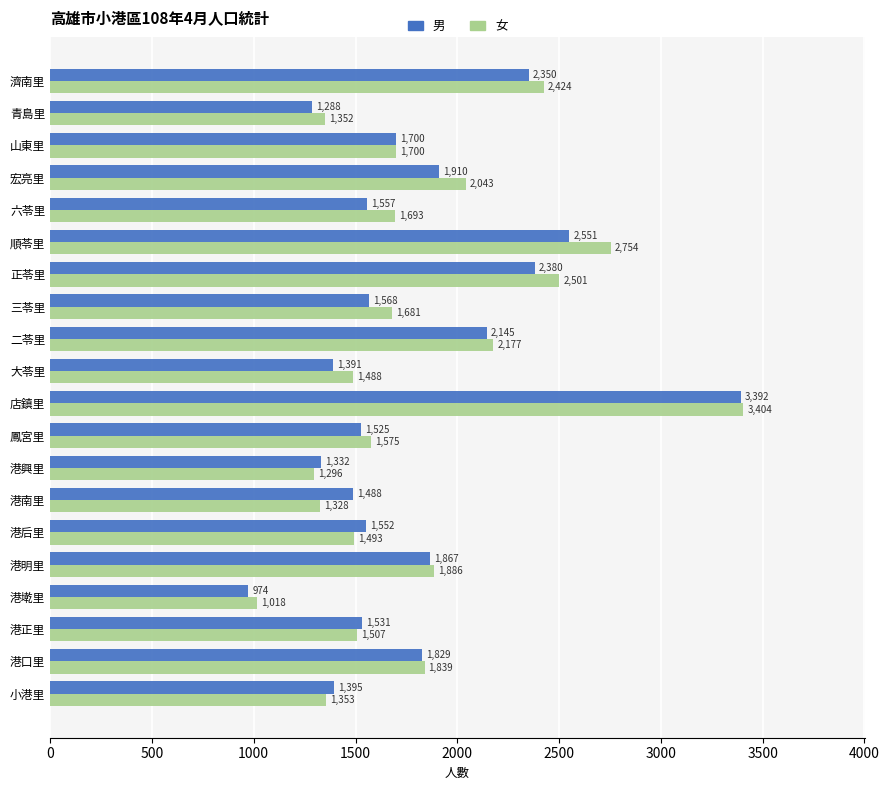

Which category has the highest value across all series?

店鎮里